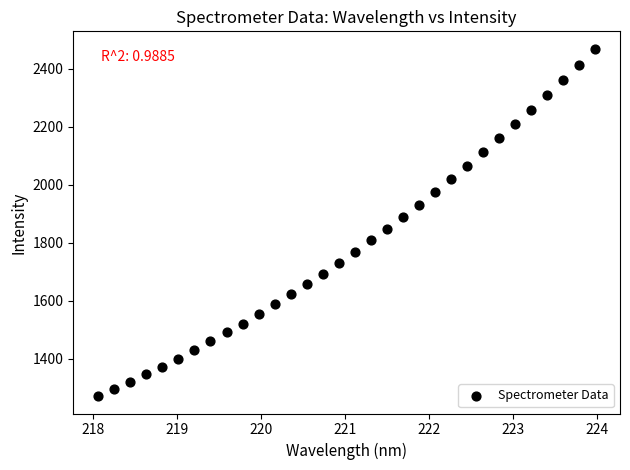

What is the range of X values (max minus min)?

5.9